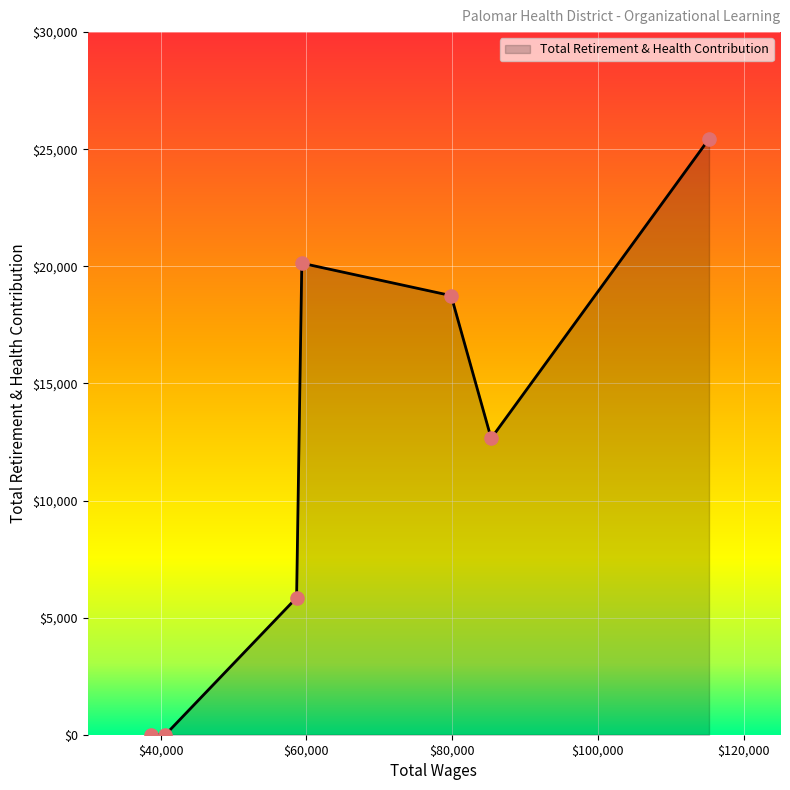

What is the maximum value shown in the chart?

25441